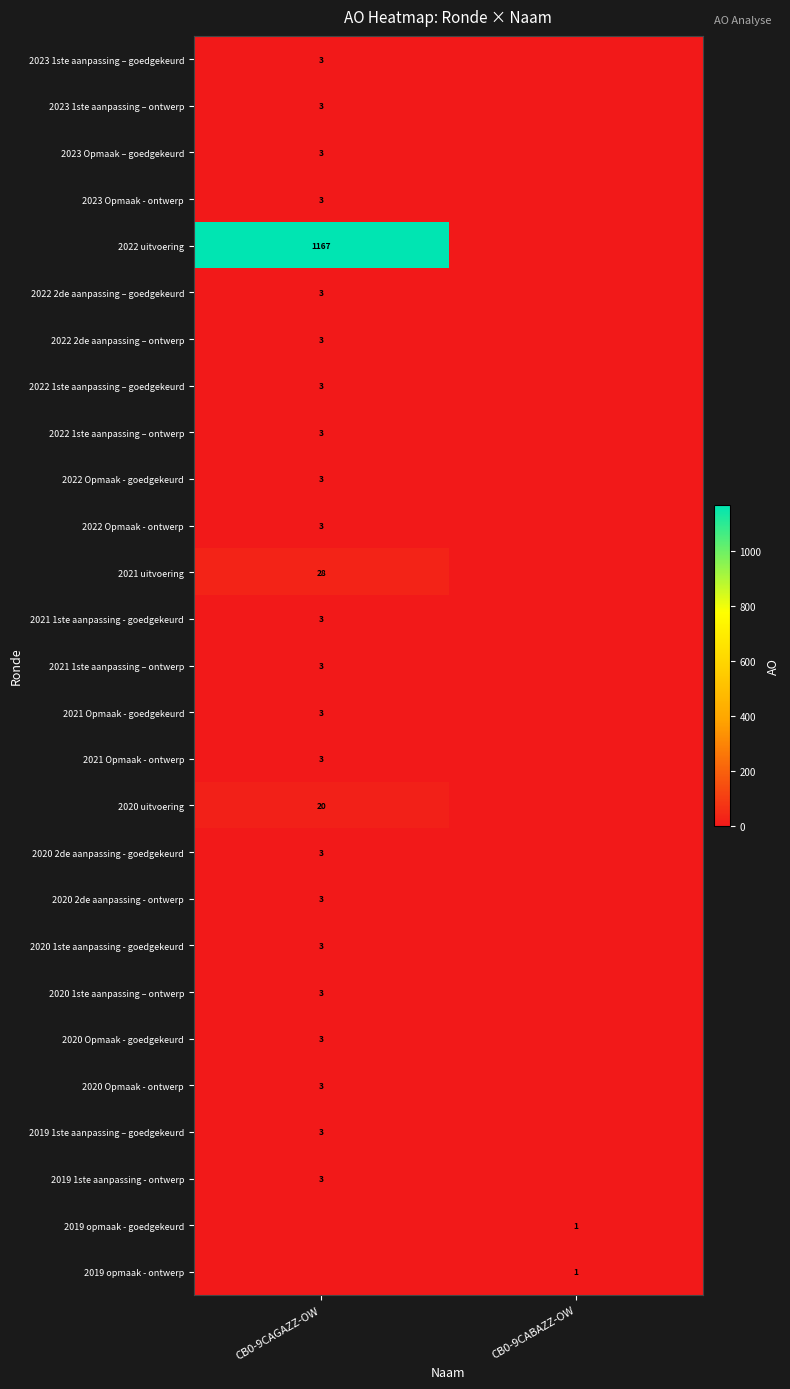

The 2019 opmaak - ontwerp series shows 2 at CB0-9CABAZZ-OW. True or false?

False